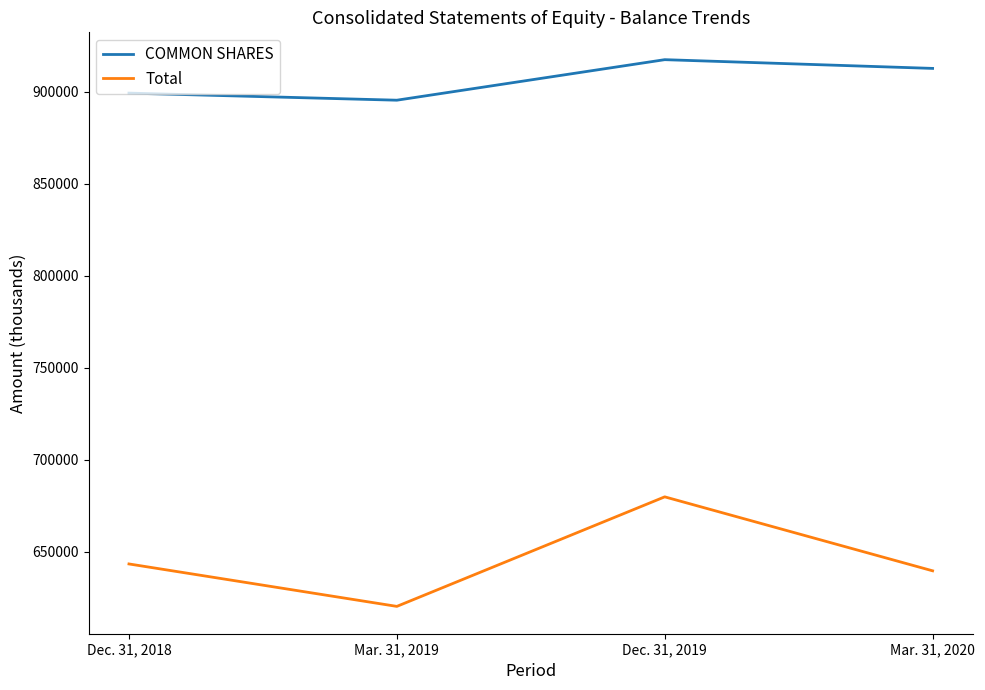

The value of Total at Mar. 31, 2019 is 125309. True or false?

False